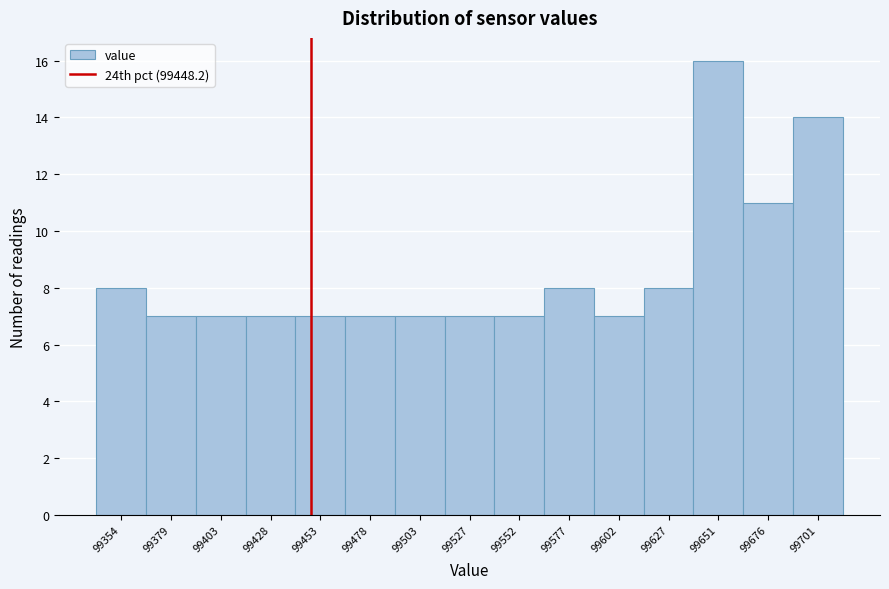

Reading left to right, list every bar in this chart as the range it spans on the x-axis followed by its height. Neither the bar edges nor the heights are printed on the chart, so give them approximately, as read against the axes.

99340 to 99365: 8
99365 to 99390: 7
99390 to 99415: 7
99415 to 99440: 7
99440 to 99465: 7
99465 to 99490: 7
99490 to 99515: 7
99515 to 99540: 7
99540 to 99565: 7
99565 to 99590: 8
99590 to 99615: 7
99615 to 99640: 8
99640 to 99665: 16
99665 to 99690: 11
99690 to 99715: 14